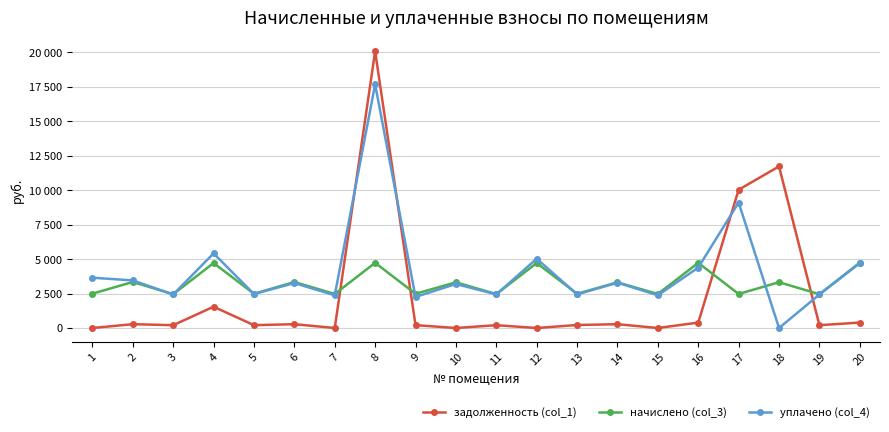

List the labels in order of уплачено (col_4) value, largest first.

8, 17, 4, 12, 20, 16, 1, 2, 14, 6, 10, 5, 13, 11, 3, 19, 7, 15, 9, 18